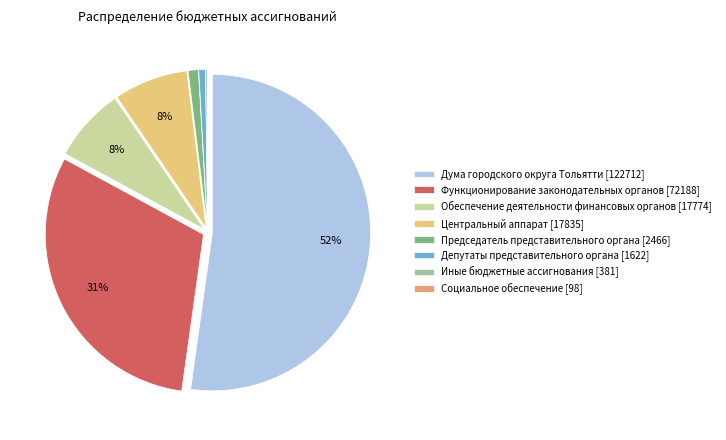

Is there a majority slice in this chart?

Yes